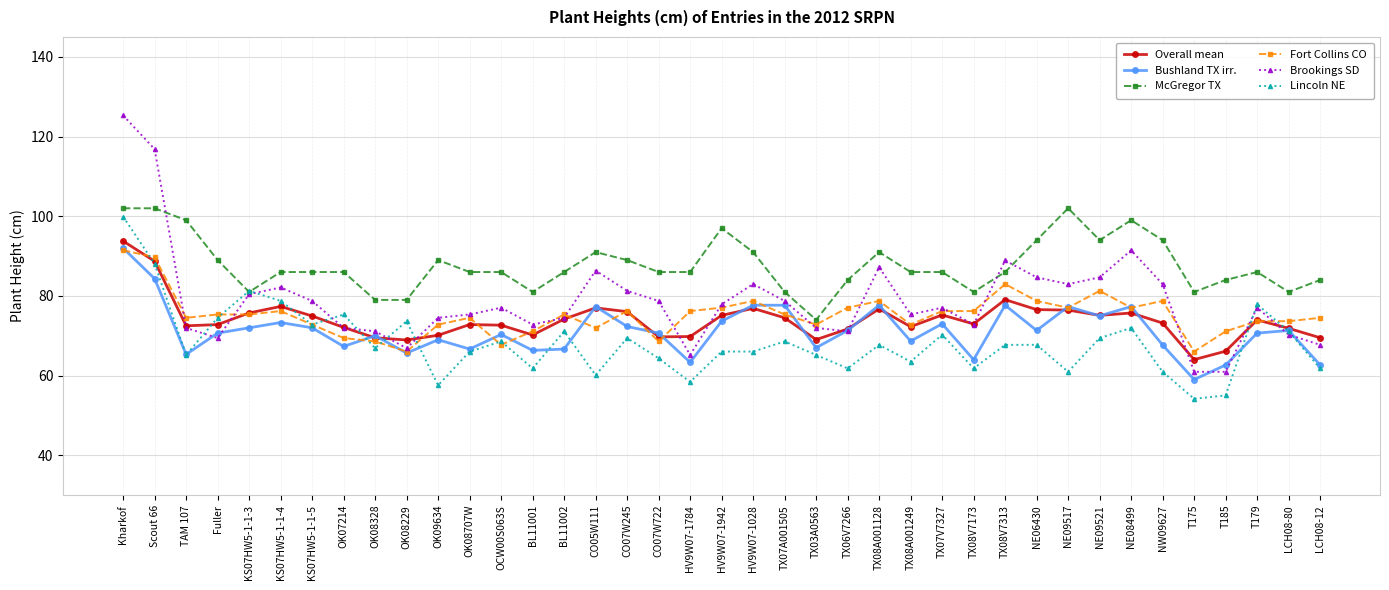

Is the value of Lincoln NE at TX08V7313 greater than the value of McGregor TX at Scout 66?

No